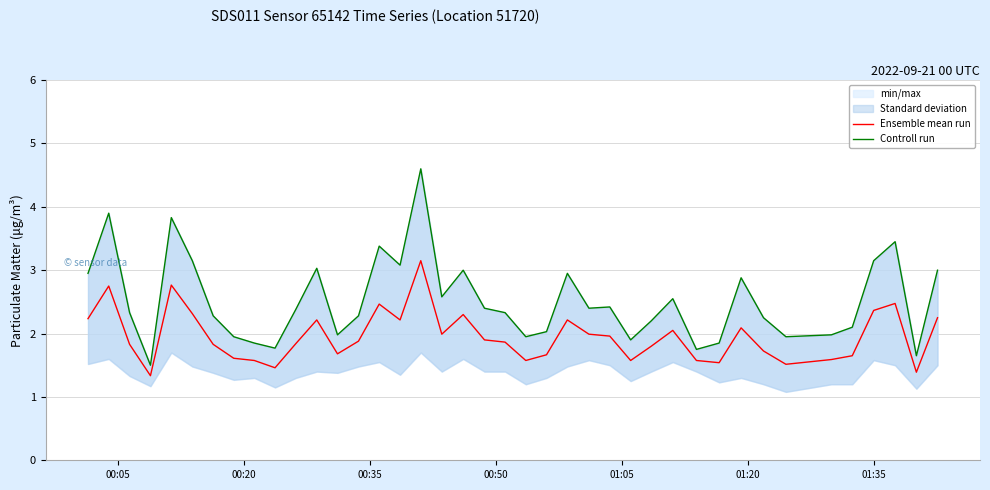

Is the value of Ensemble mean run at 24 greater than the value of Controll run at 13?

No